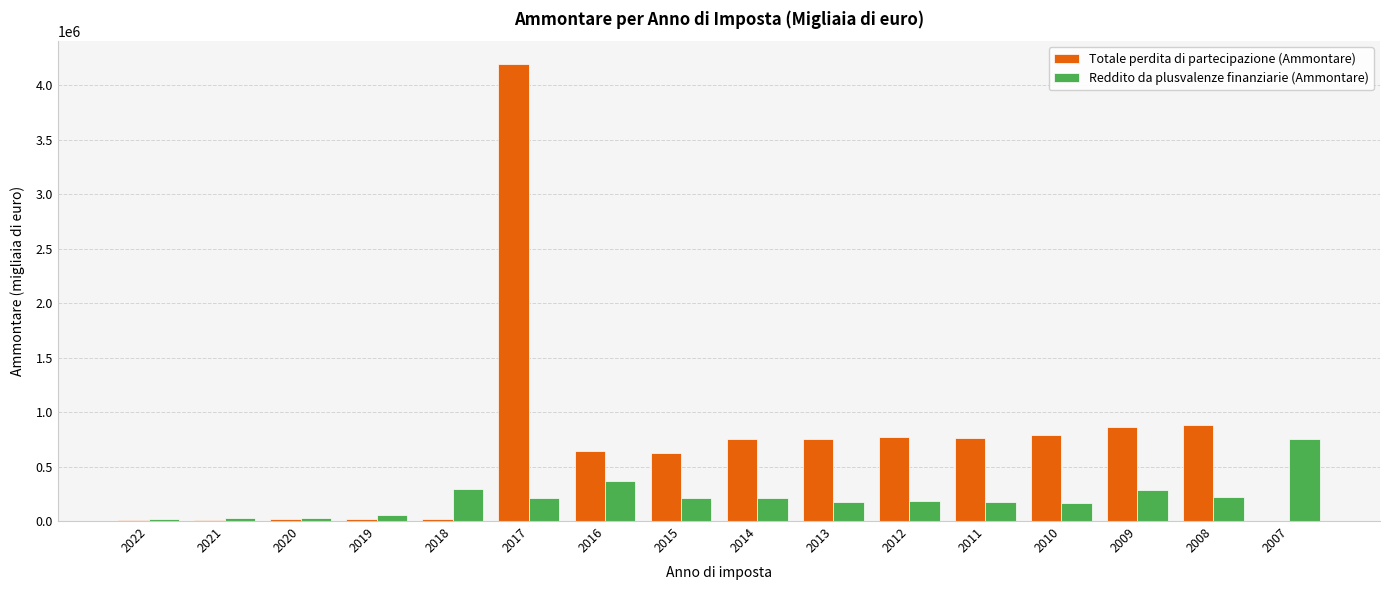

What are all the series names shown in the legend?

Totale perdita di partecipazione (Ammontare), Reddito da plusvalenze finanziarie (Ammontare)